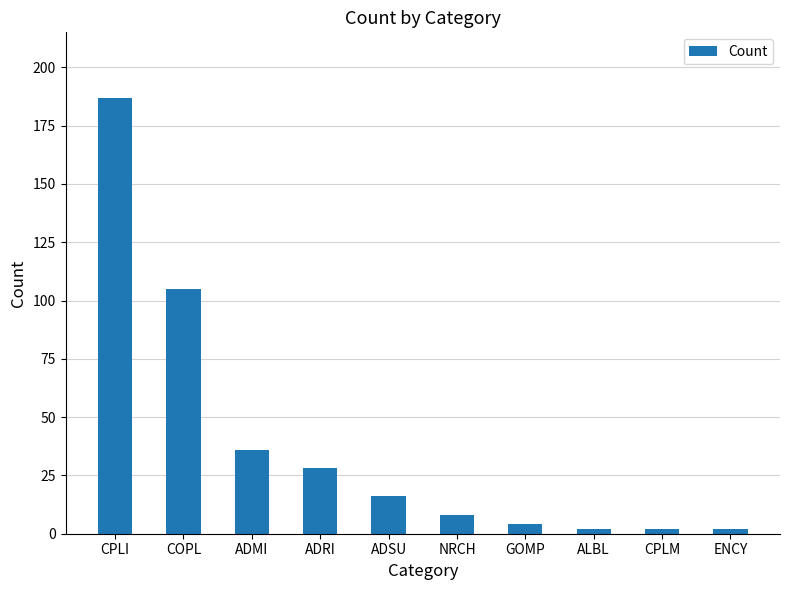

The chart shows a value of 105 at COPL. True or false?

True